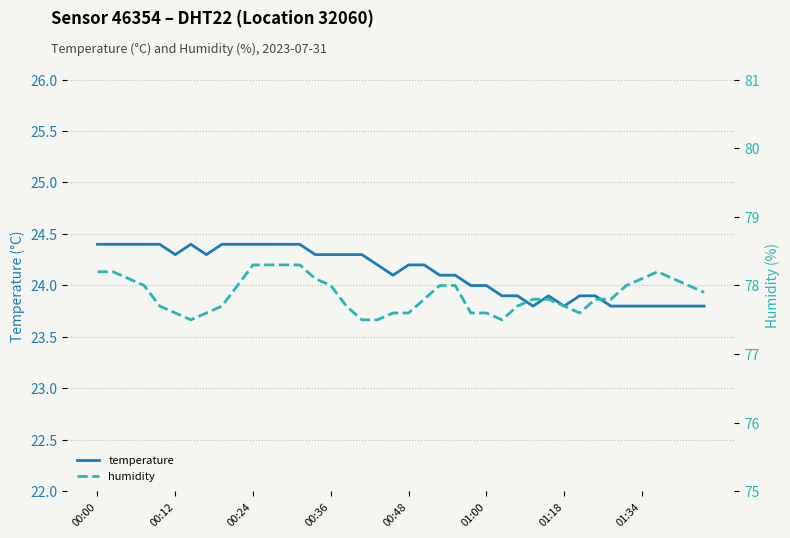

What is the total value across all series at 00:24?

102.7